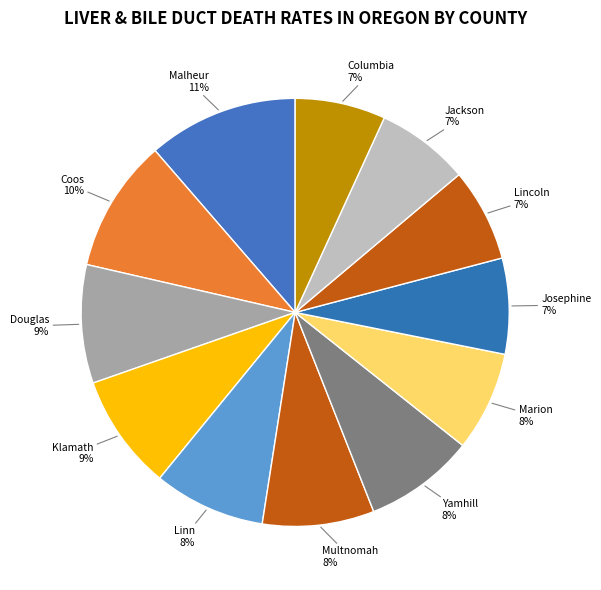

To the nearest percent, what is the average slice percentage?

8%